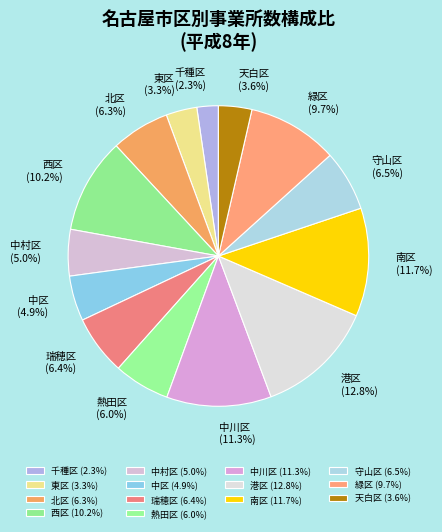

Between 南区 (11.7%) and 緑区 (9.7%), which is larger?

南区 (11.7%)